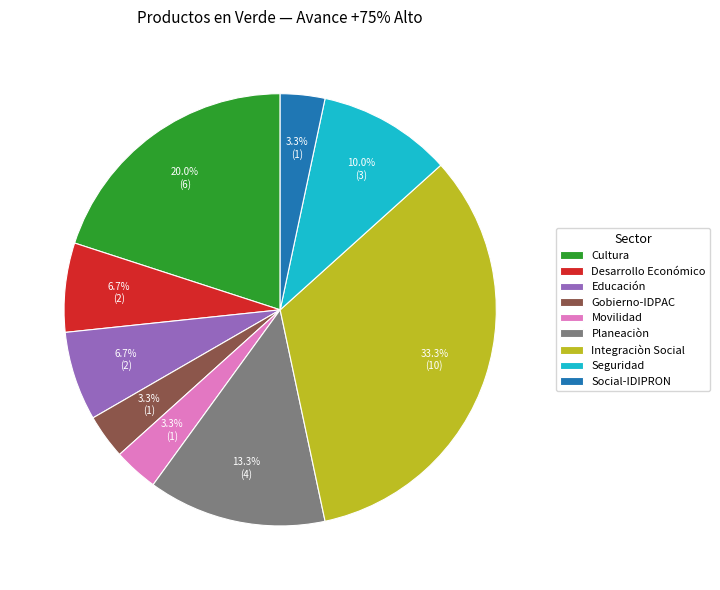

Which slice is the largest?

Integraciòn Social